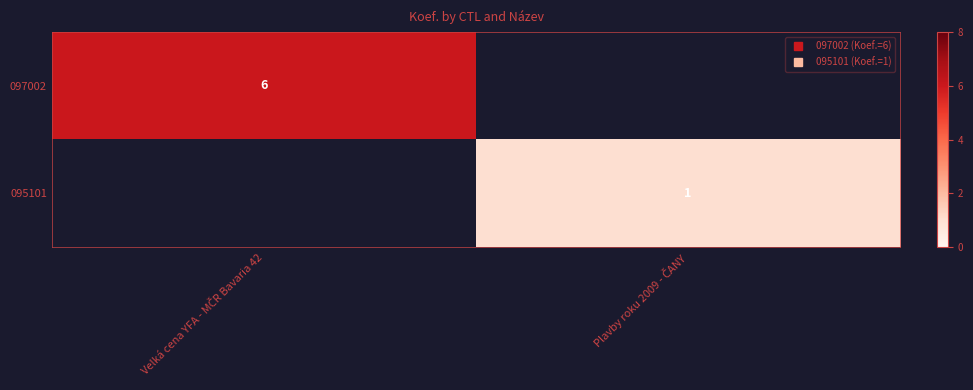

List the series in order of their peak value, lowest first.

095101, 097002